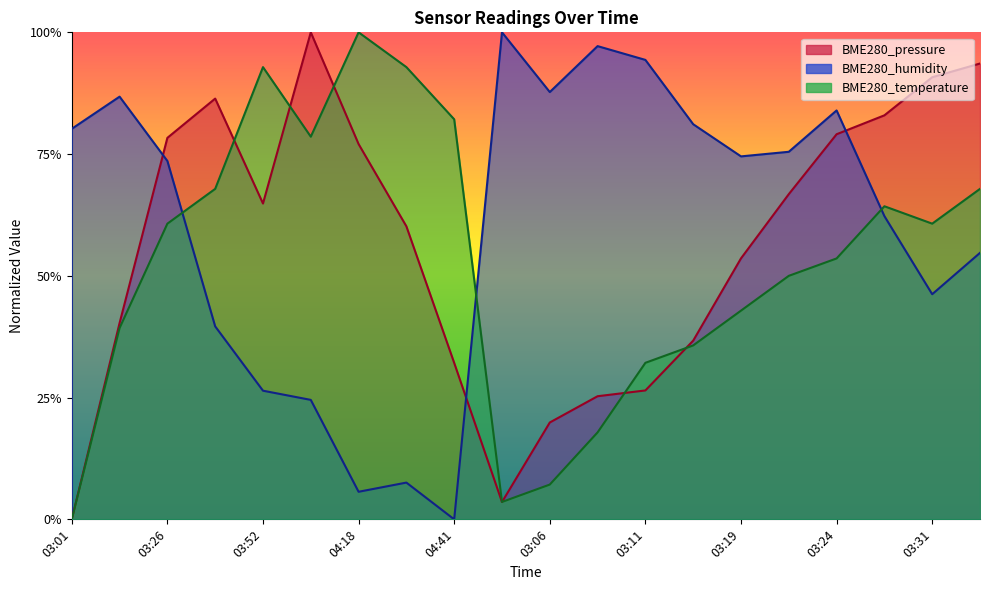

Reading left to right, list all the values displayed in this chart.

BME280_pressure: 03:01=0.0	03:13=0.4	03:26=0.8	03:39=0.9	03:52=0.6	04:05=1.0	04:18=0.8	04:31=0.6	04:41=0.3	03:03=0.0	03:06=0.2	03:08=0.3	03:11=0.3	03:16=0.4	03:19=0.5	03:21=0.7	03:24=0.8	03:29=0.8	03:31=0.9	03:34=0.9
BME280_humidity: 03:01=0.8	03:13=0.9	03:26=0.7	03:39=0.4	03:52=0.3	04:05=0.2	04:18=0.1	04:31=0.1	04:41=0.0	03:03=1.0	03:06=0.9	03:08=1.0	03:11=0.9	03:16=0.8	03:19=0.7	03:21=0.8	03:24=0.8	03:29=0.6	03:31=0.5	03:34=0.5
BME280_temperature: 03:01=0.0	03:13=0.4	03:26=0.6	03:39=0.7	03:52=0.9	04:05=0.8	04:18=1.0	04:31=0.9	04:41=0.8	03:03=0.0	03:06=0.1	03:08=0.2	03:11=0.3	03:16=0.4	03:19=0.4	03:21=0.5	03:24=0.5	03:29=0.6	03:31=0.6	03:34=0.7